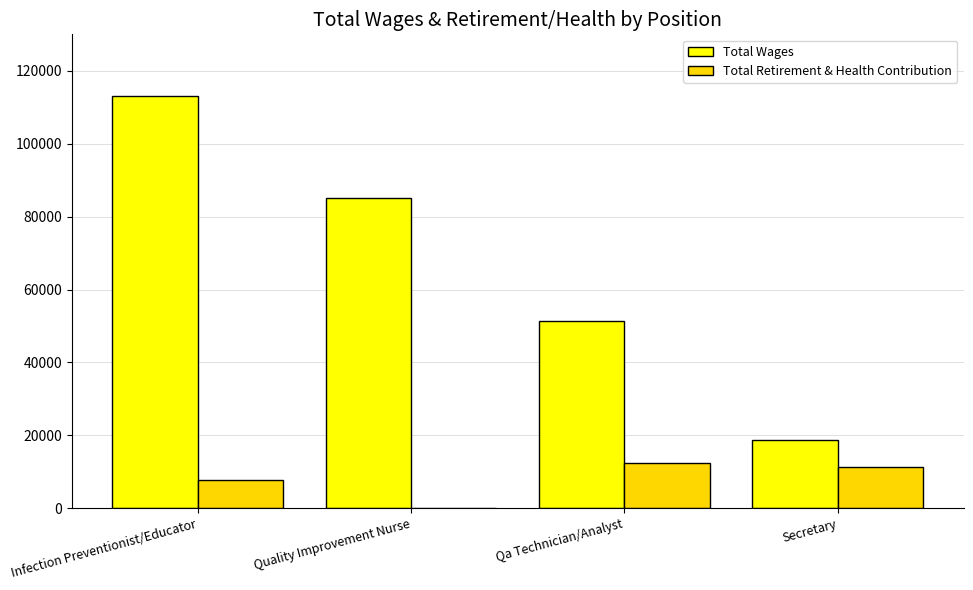

What are all the series names shown in the legend?

Total Wages, Total Retirement & Health Contribution